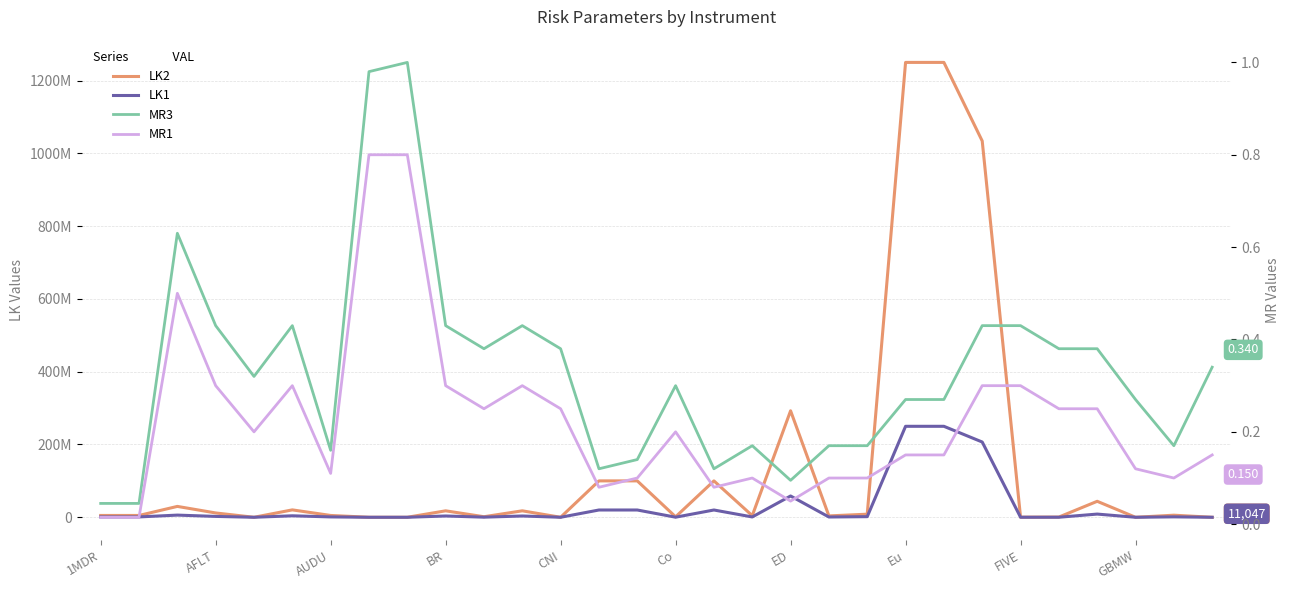

Which series changed the most between 21 and 28?

LK2